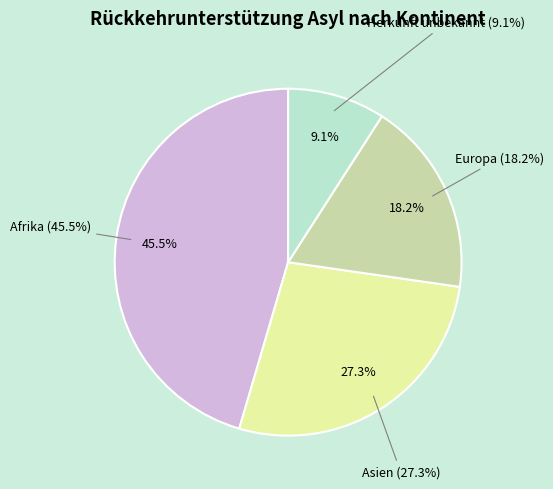

To the nearest percent, what portion does Europa represent?

18%